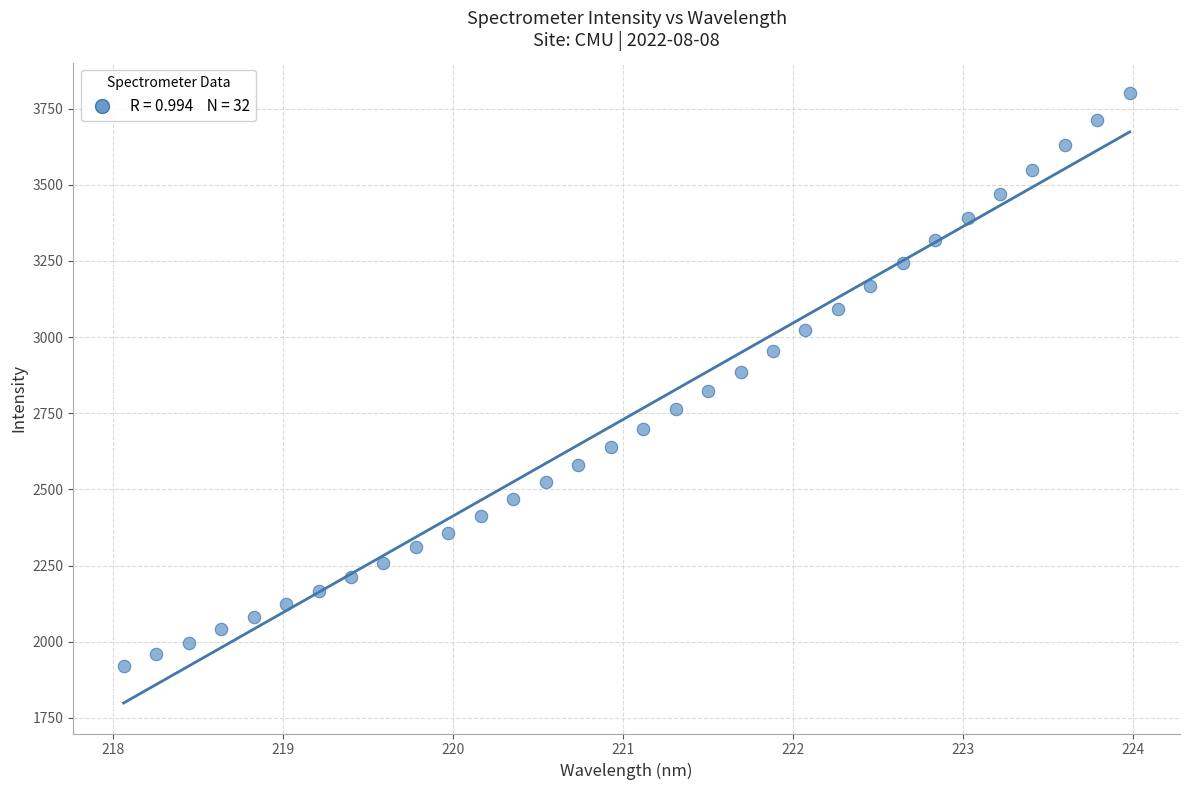

What is the range of X values (max minus min)?

5.9